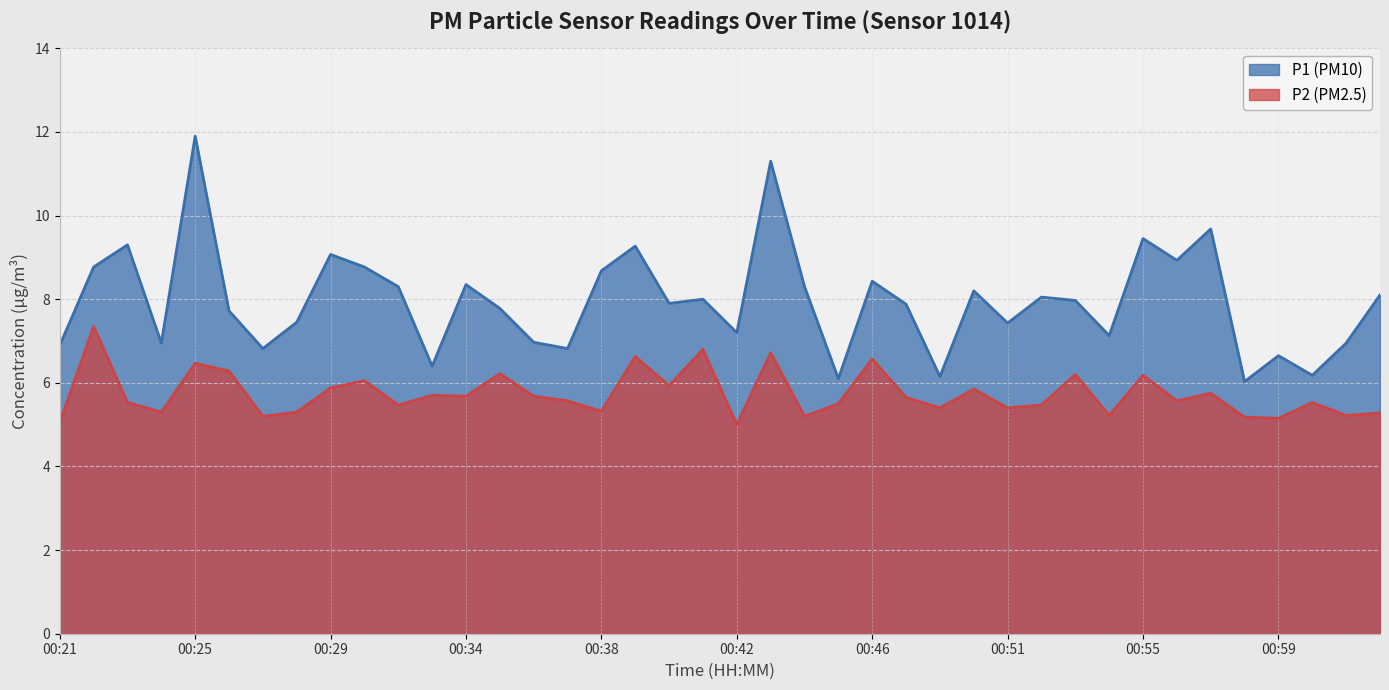

At which category does P1 reach its first local peak?

00:23